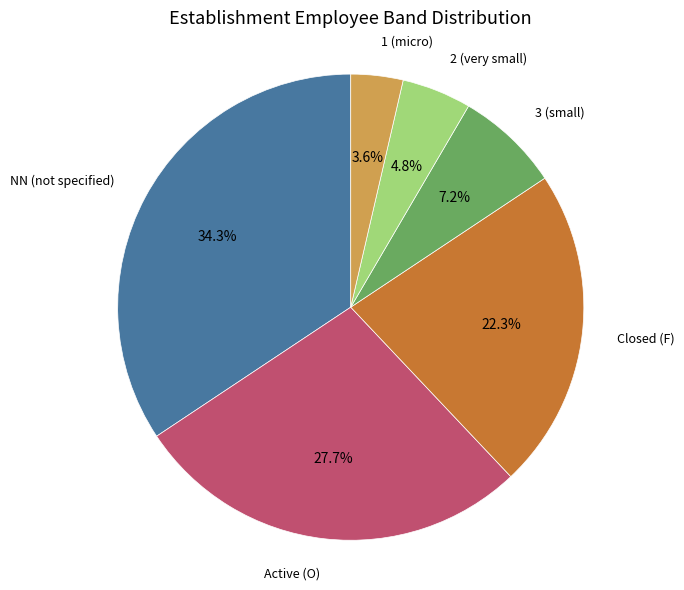

How many slices are in this pie chart?

6